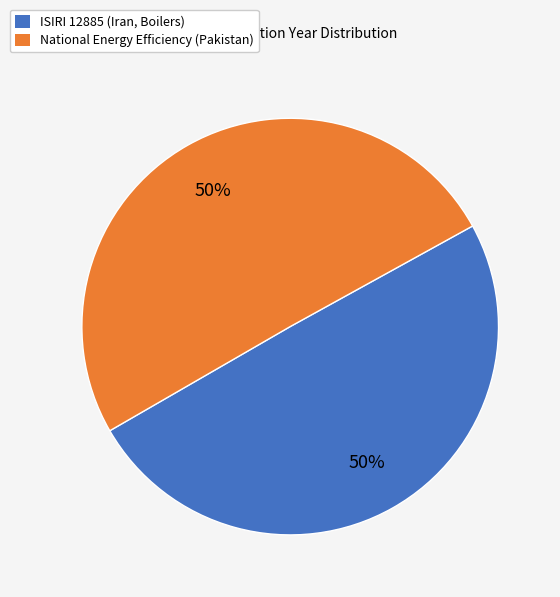

To the nearest percent, what is the average slice percentage?

50%